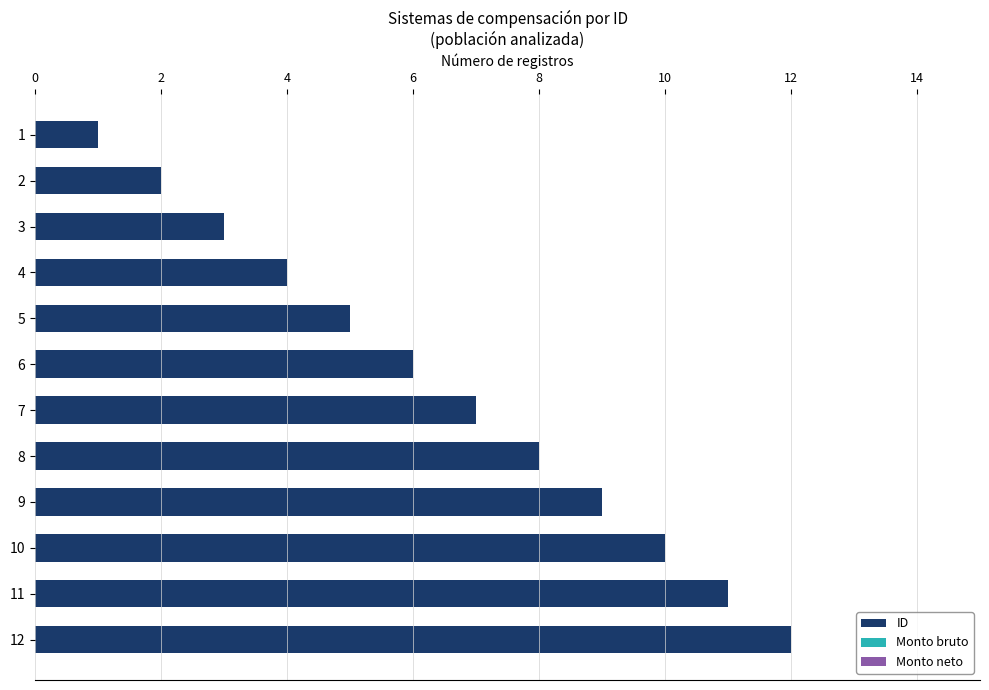

What is the greatest value displayed?

12